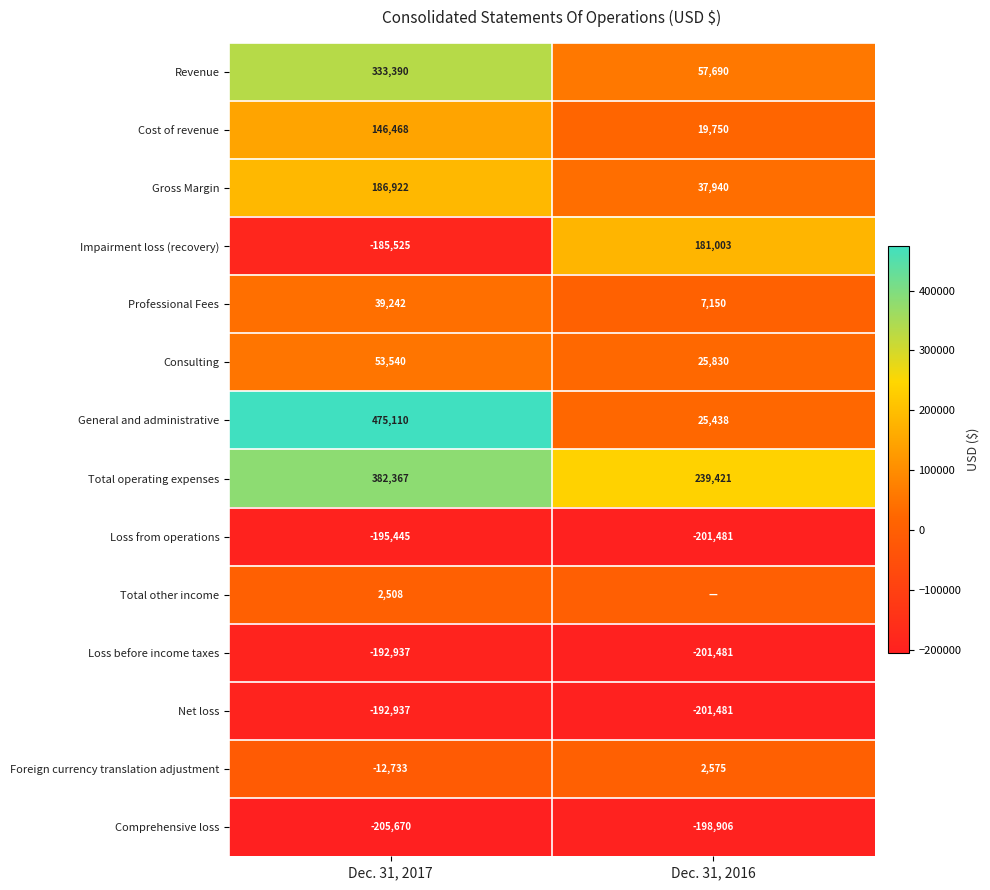

Is the value of Revenue at Dec. 31, 2017 greater than the value of Loss from operations at Dec. 31, 2016?

Yes